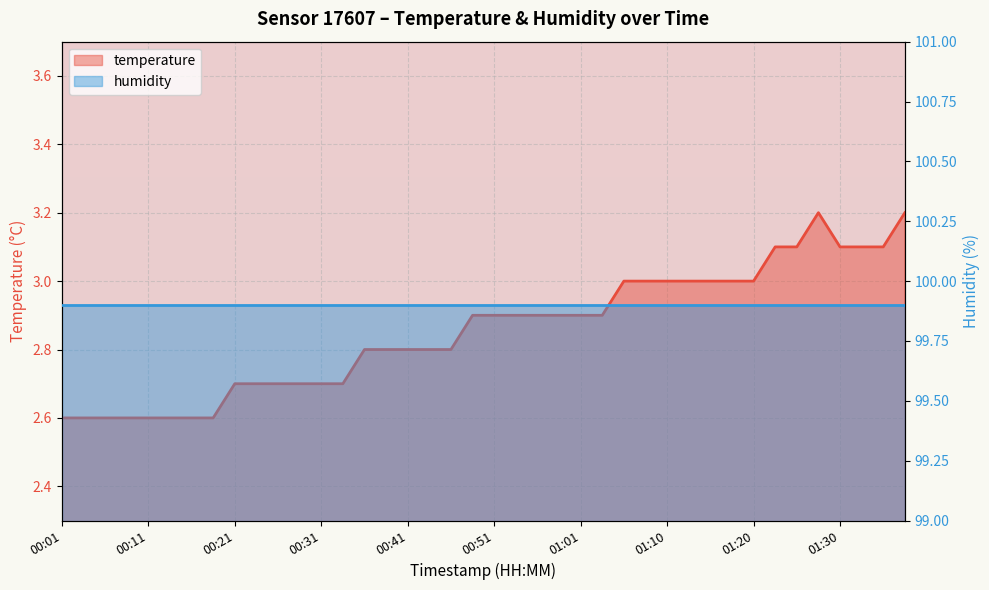

Is it true that the value at 00:13 is 2.6?

True